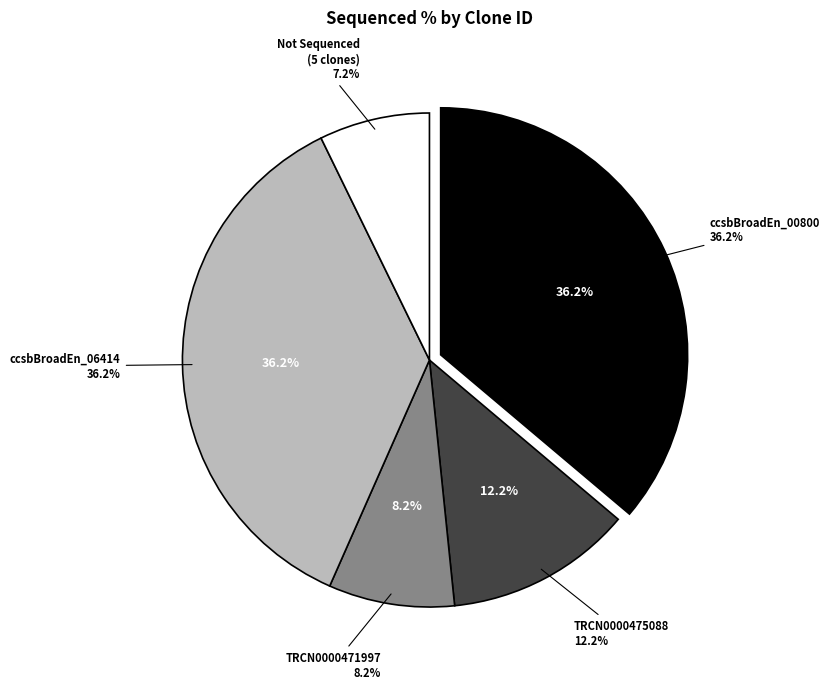

True or false: TRCN0000471997 accounts for 17% of the total.

False